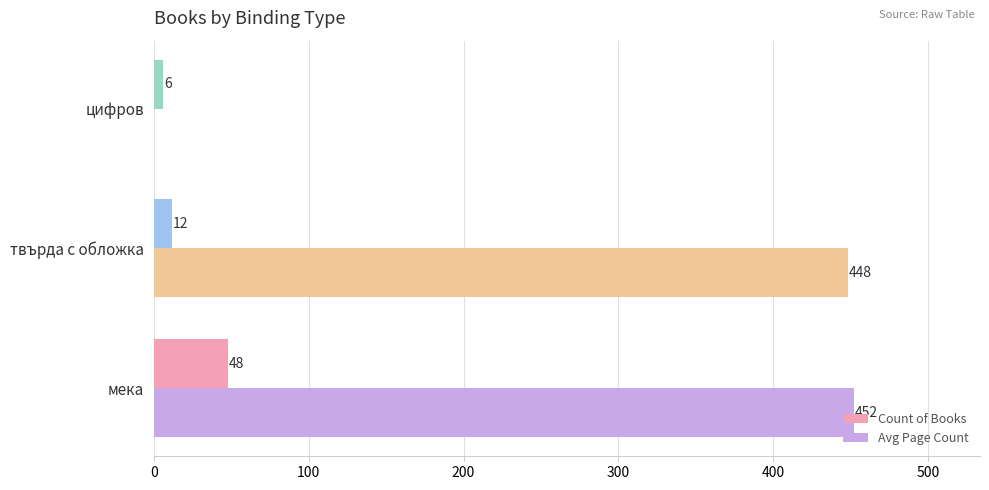

Between твърда с обложка and цифров, which series saw the biggest shift?

Avg Page Count